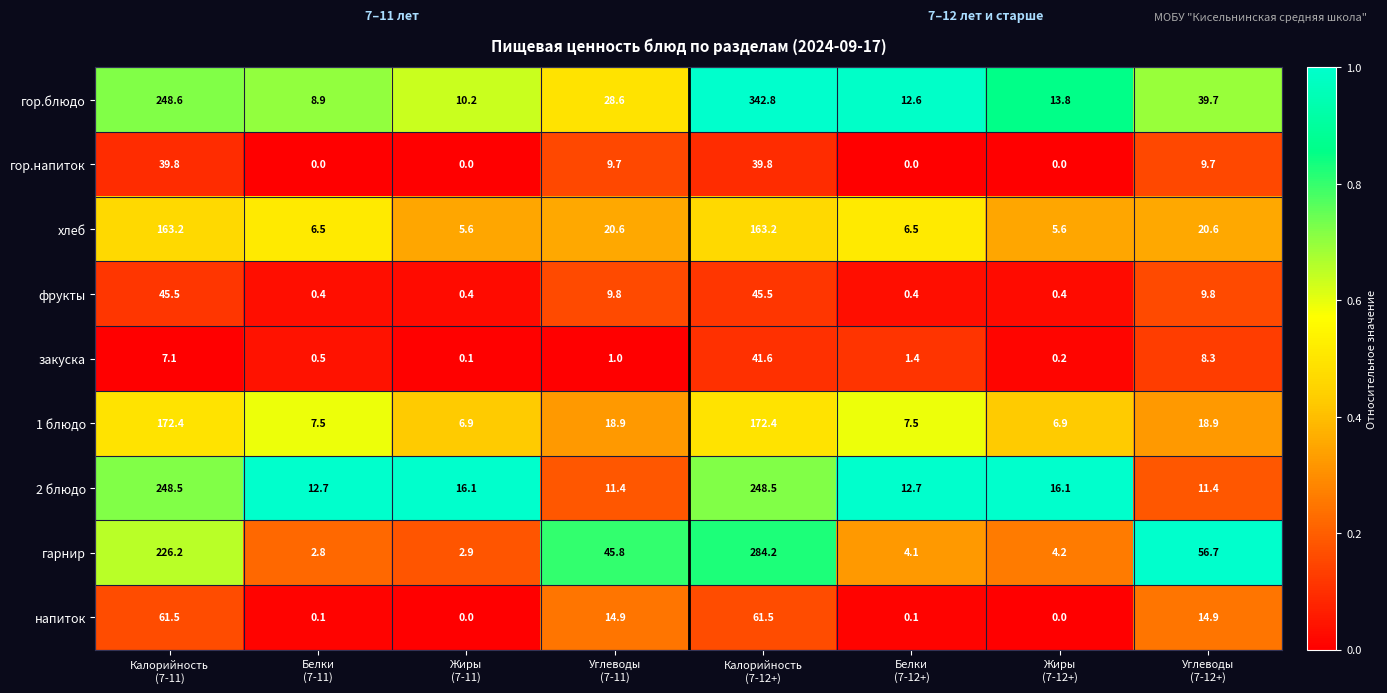

What is the average value of the напиток series?

19.1